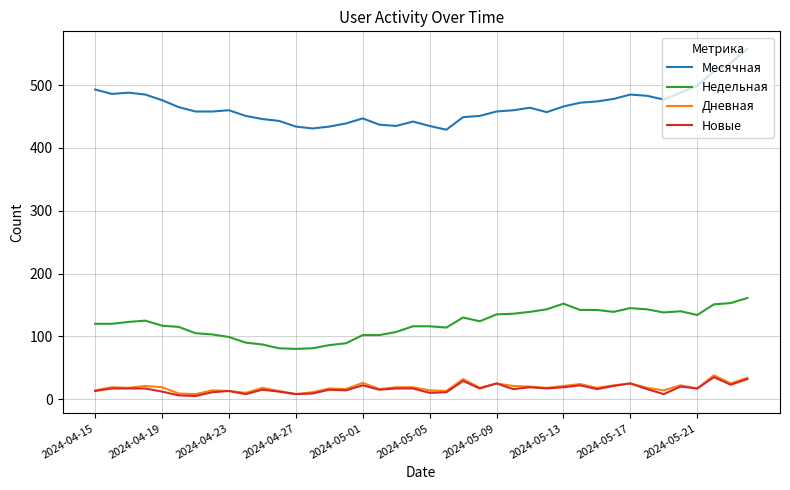

What is the greatest value displayed?

558